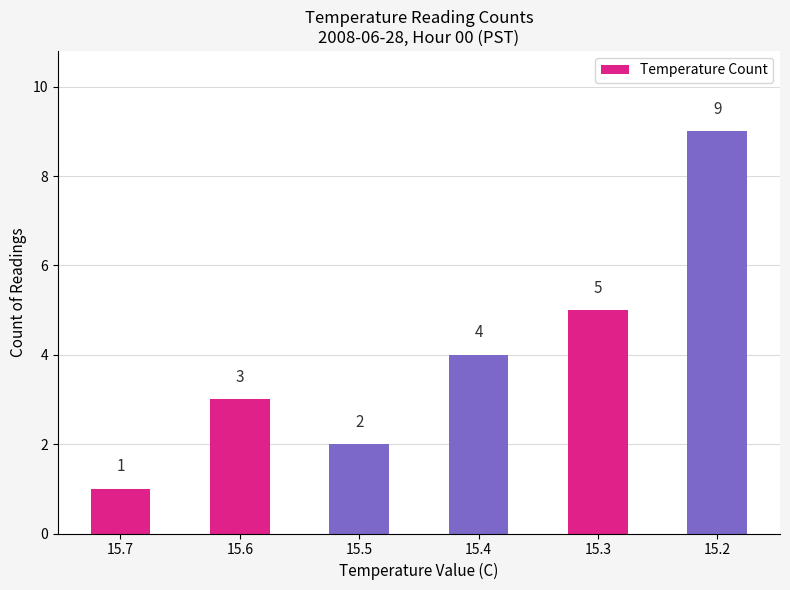

How many values are between 2 and 5?

4